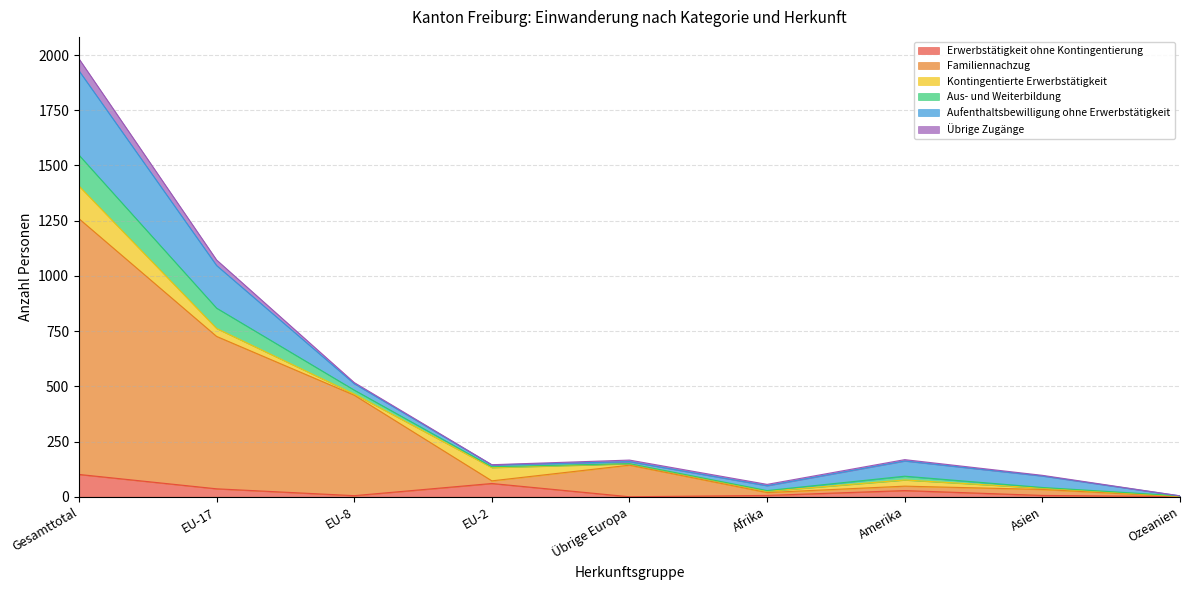

What is the label of the 4th point from the left?

EU-2